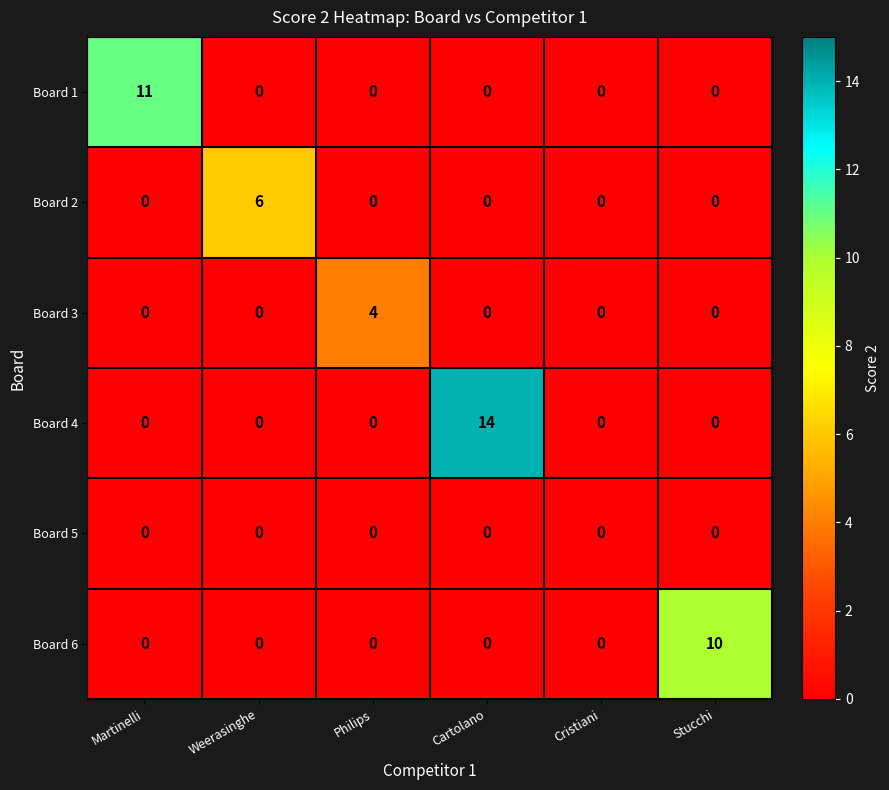

At which category is the sum across all series the highest?

Cartolano